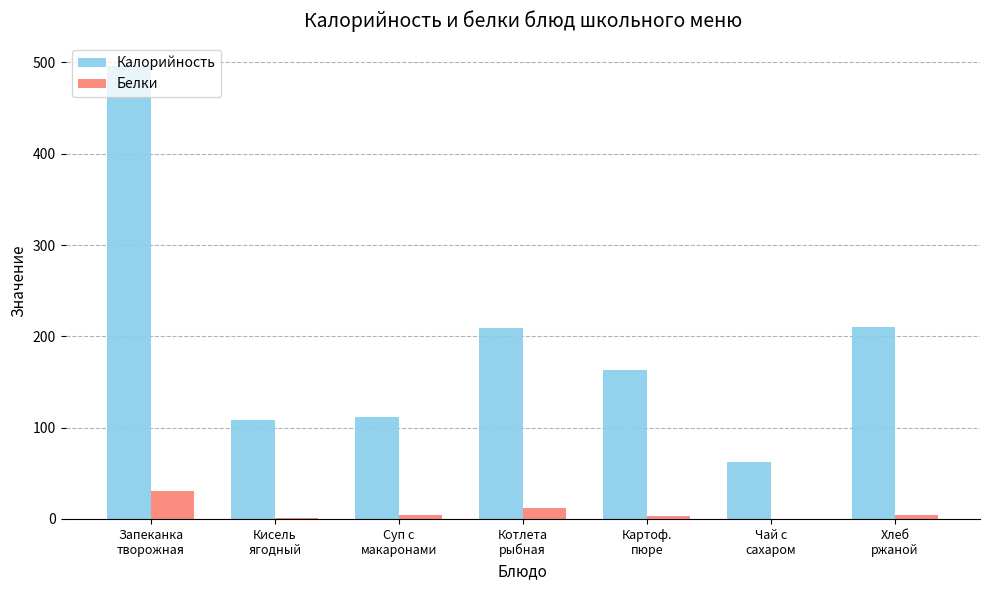

What is the sum of the Калорийность values at Чай с
сахаром and Суп с
макаронами?

173.8